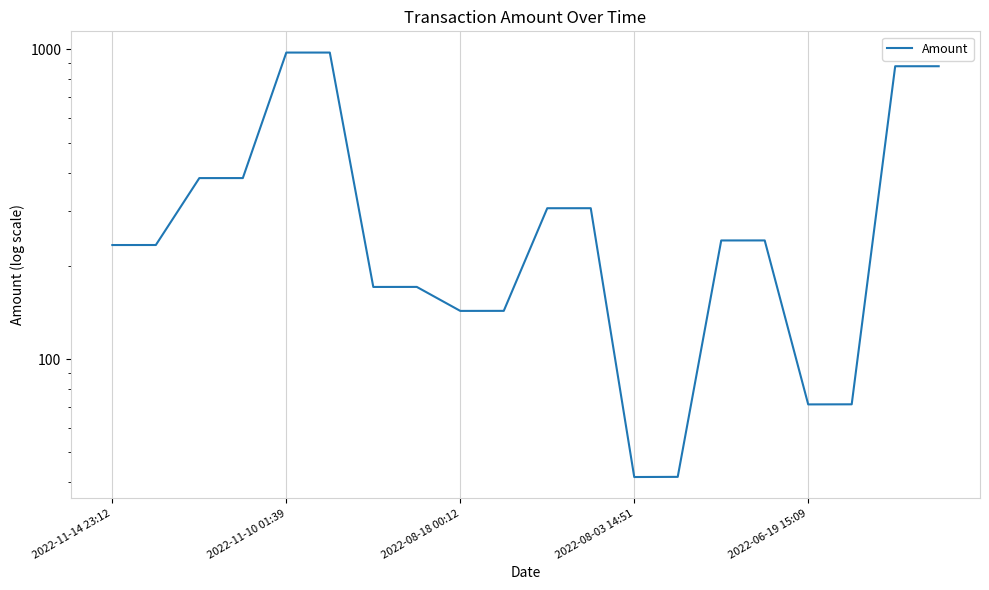

What is the maximum value shown in the chart?

975.6